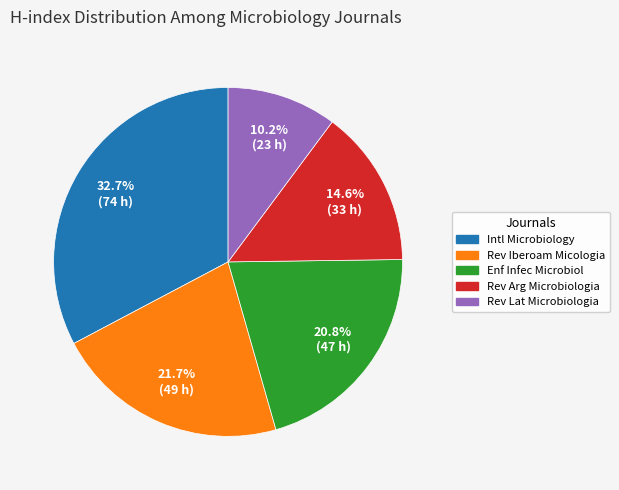

What is the total percentage of Rev Iberoam Micologia and Rev Lat Microbiologia?

31.9%